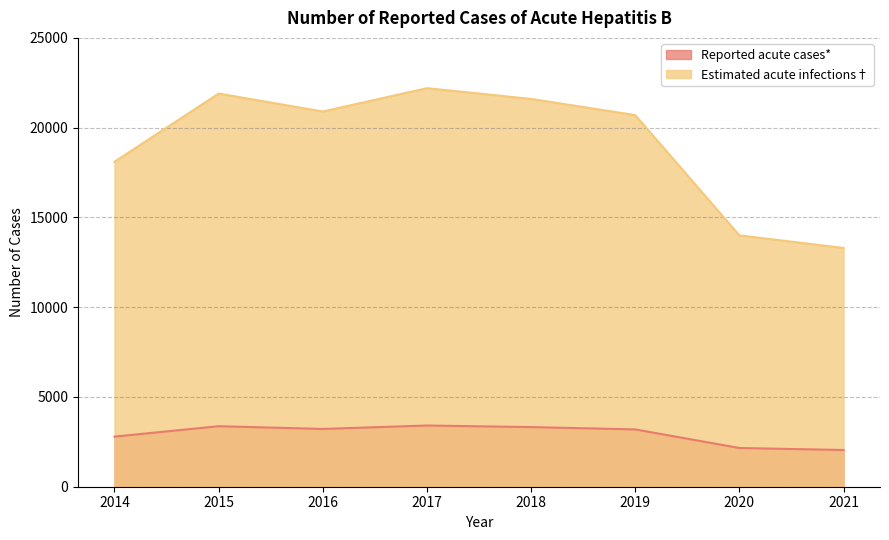

True or false: Estimated acute infections† and Reported acute cases* intersect in this chart.

False